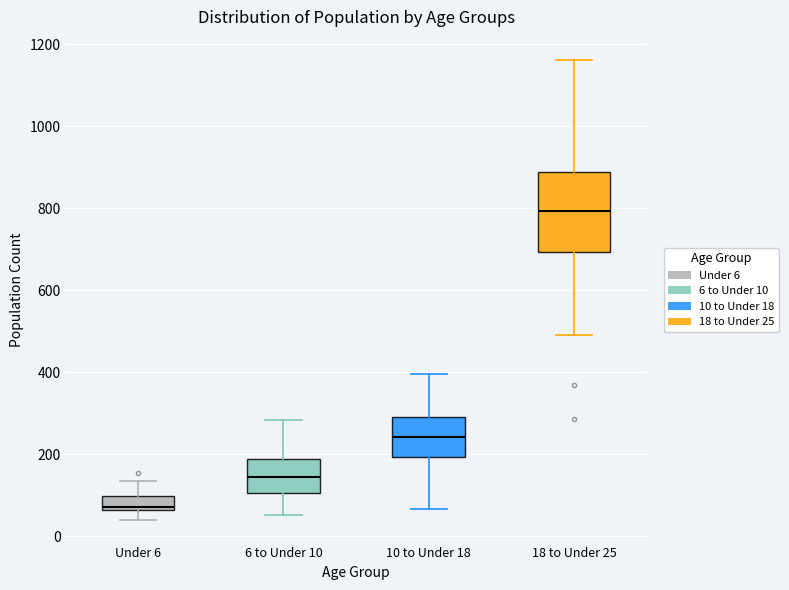

Which box has the highest median line?

18 to Under 25